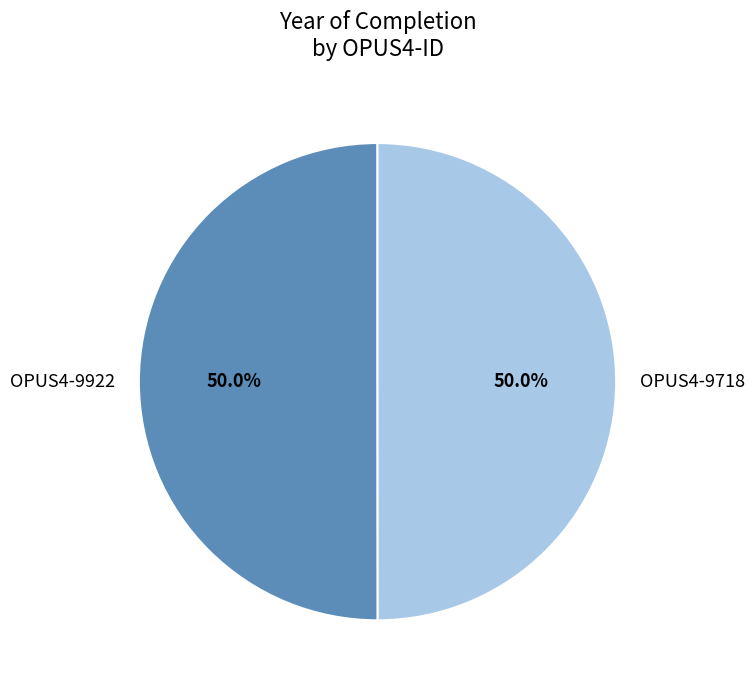

How much of the chart is everything except OPUS4-9718?

50.0%